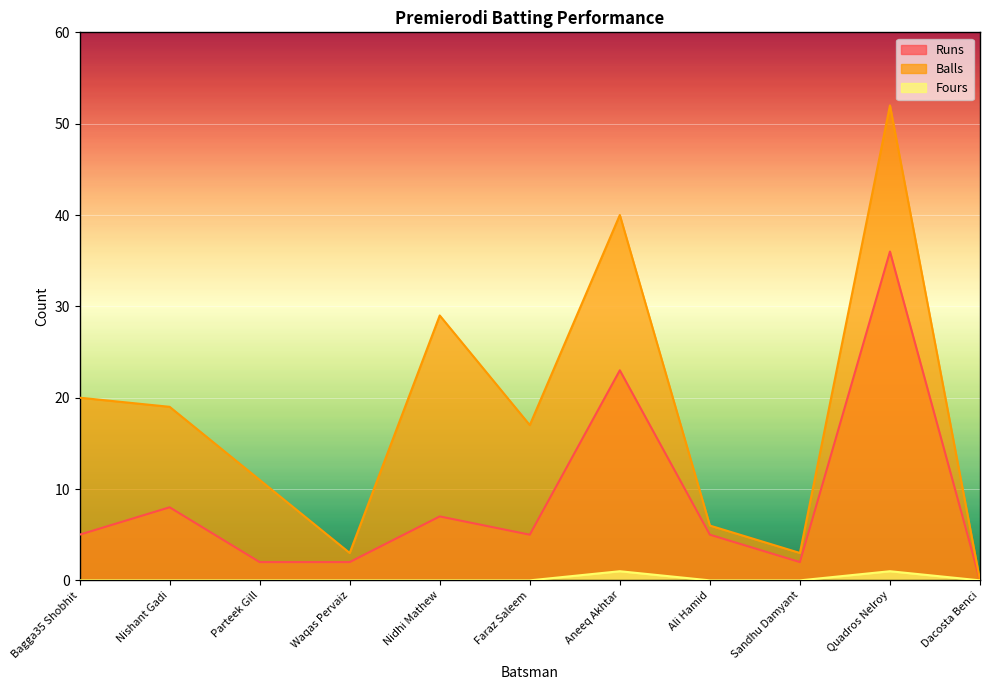

What is the sum of all Runs values?

95